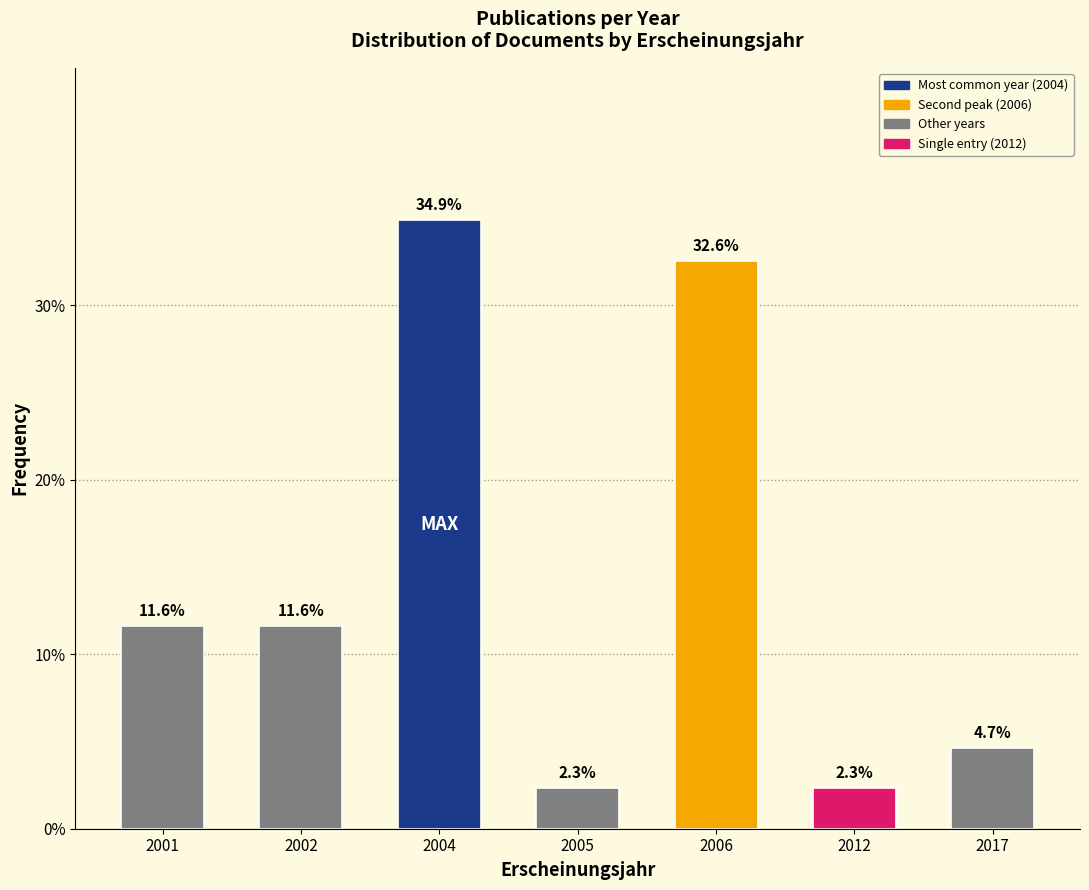

Reading left to right, extract all data points from this chart.

2001=11.6	2002=11.6	2004=34.9	2005=2.3	2006=32.6	2012=2.3	2017=4.7